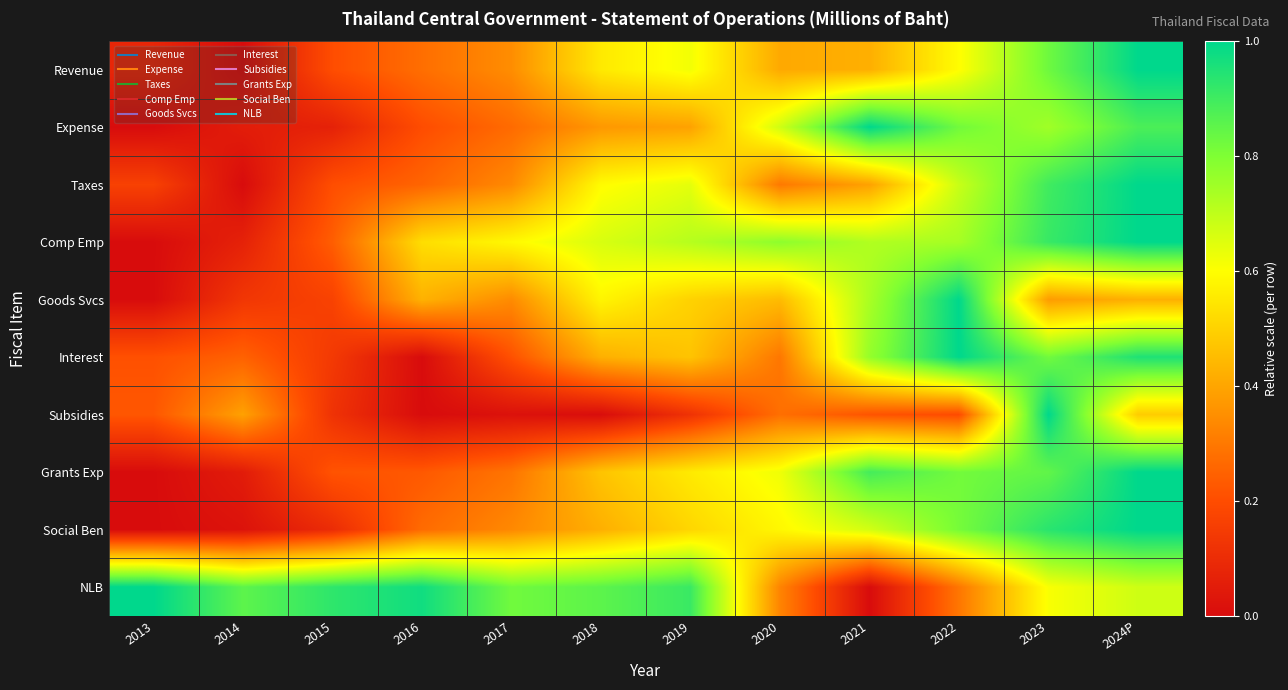

How many series are shown in this chart?

10